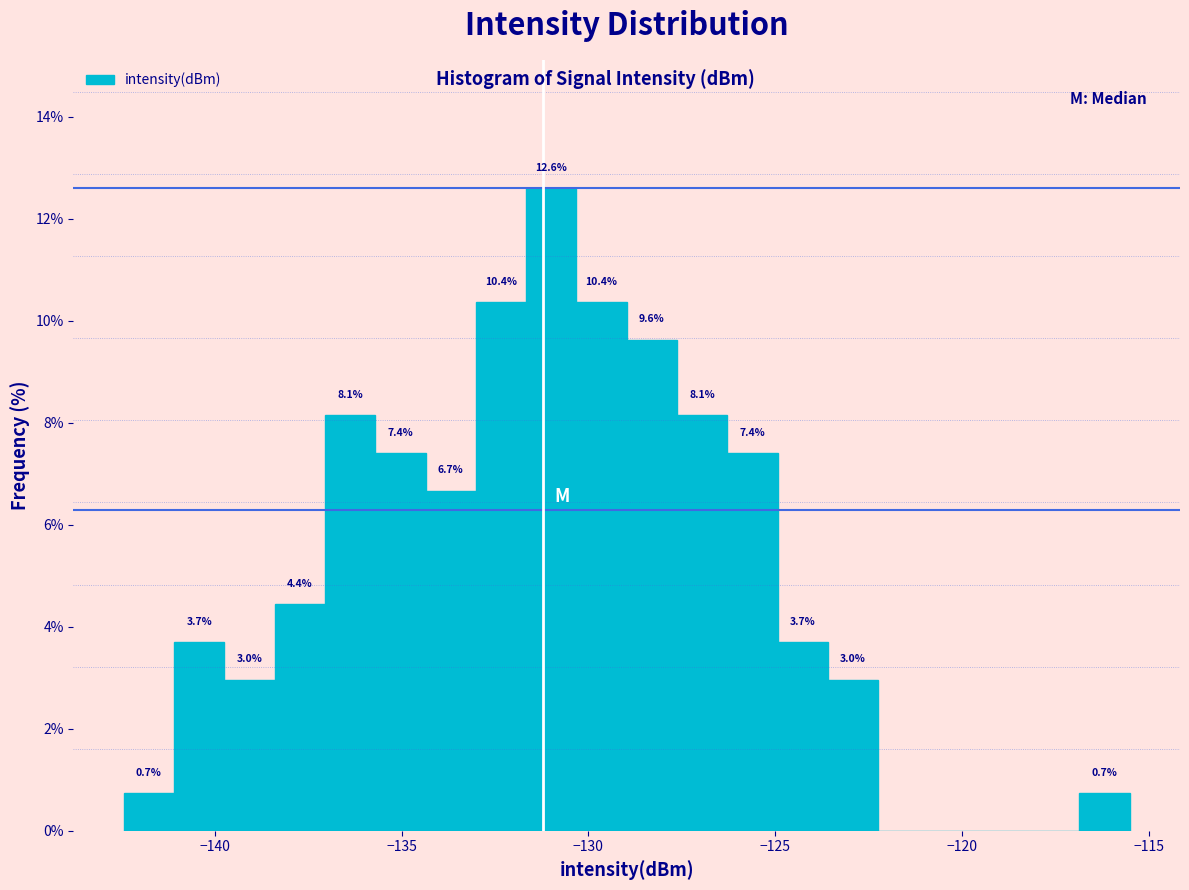

Around what value on the x-axis is the tallest bar? Give the approximate position of its centre, as read against the axis.

-131.0